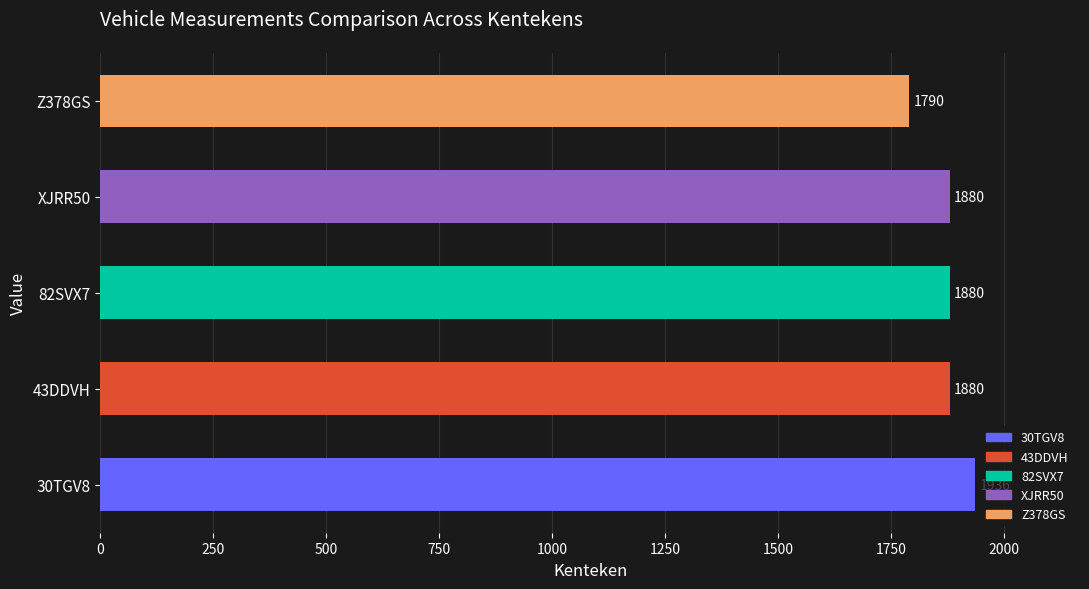

How many data points does each series have?

5